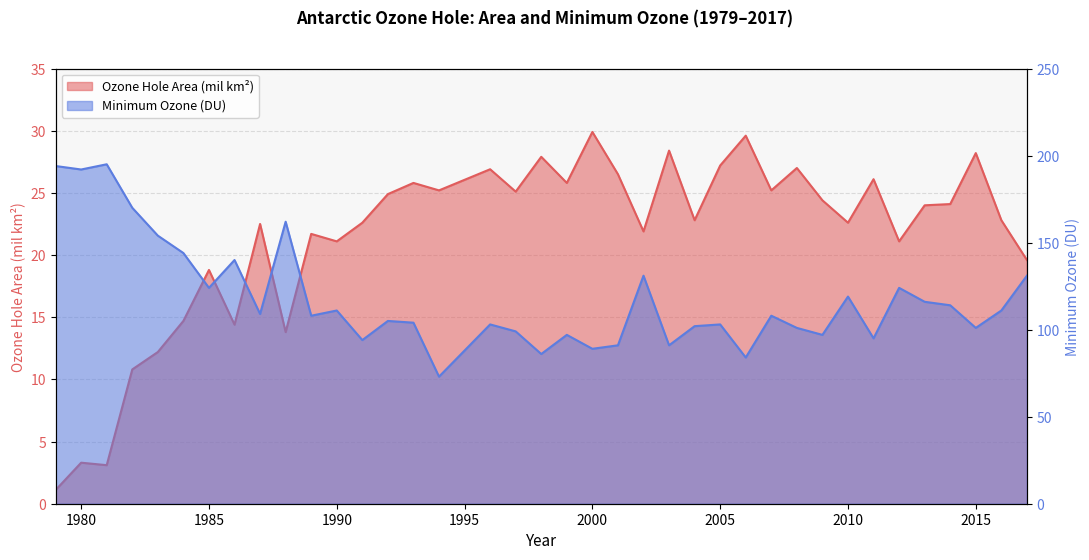

What is the sum of all Minimum Ozone (DU) values?

4472.0